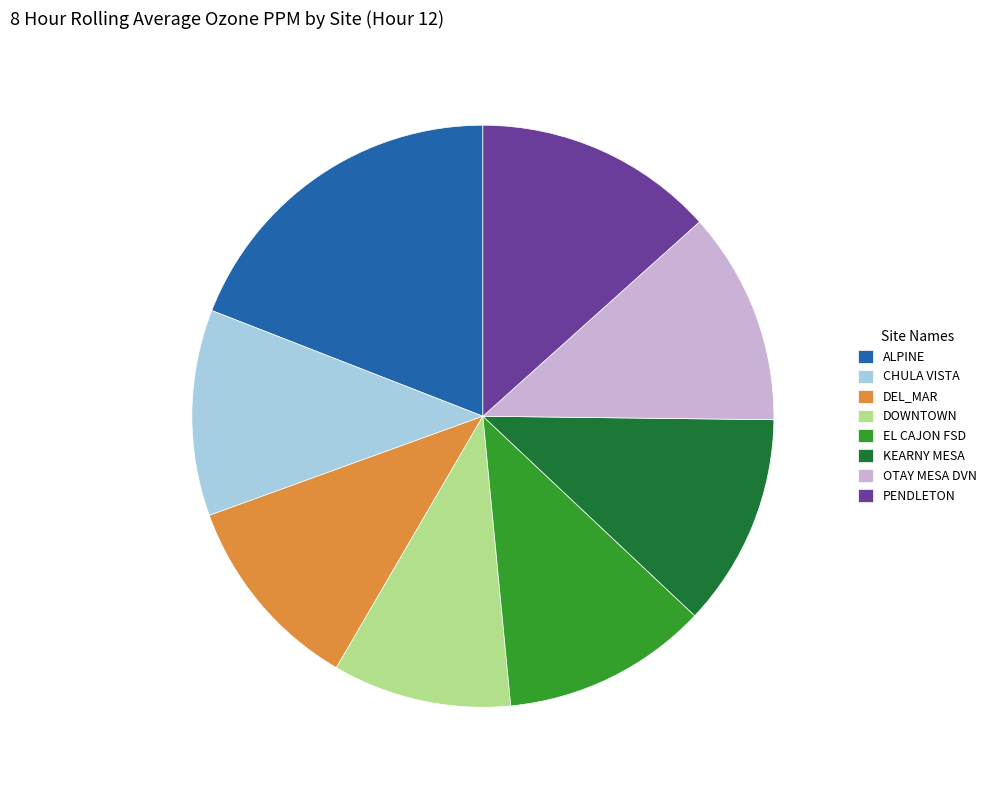

Does EL CAJON FSD account for over 50% of the chart?

No